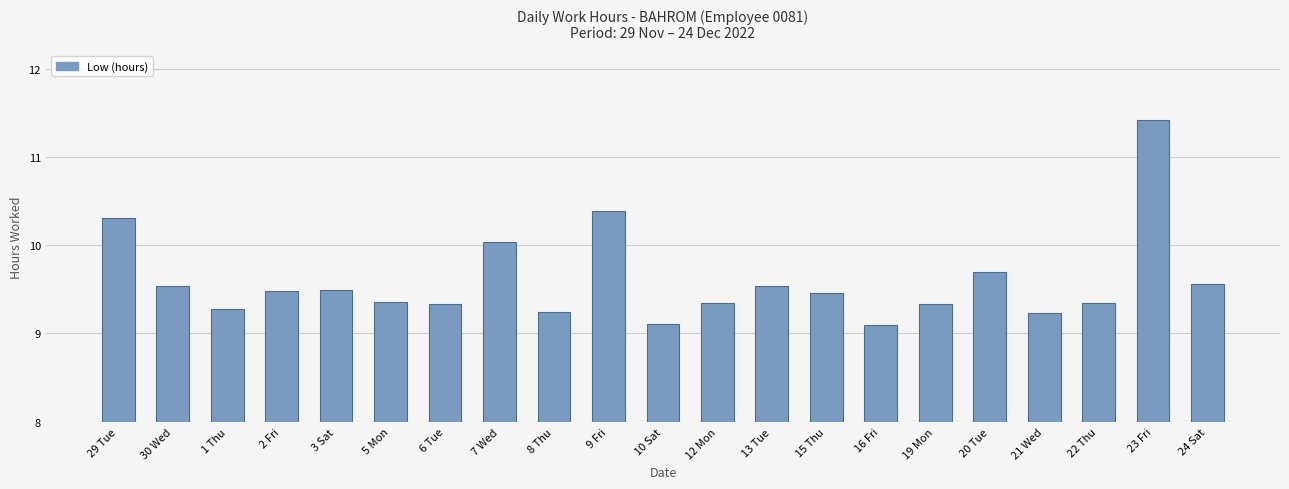

What is the minimum value shown in the chart?

9.1